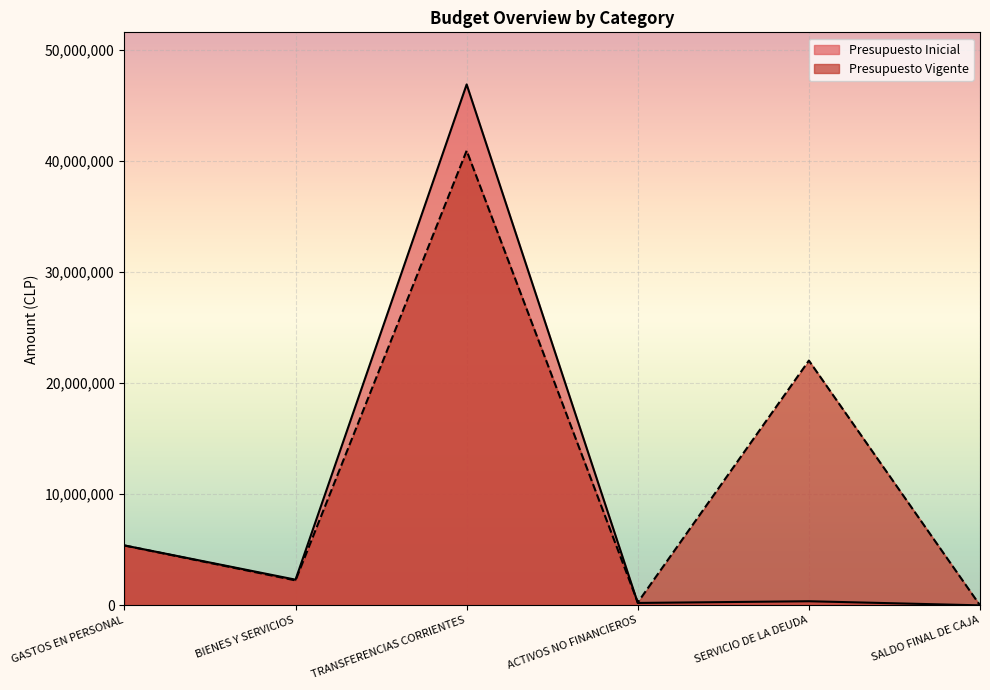

List the series in order of their peak value, highest first.

Presupuesto Inicial, Presupuesto Vigente